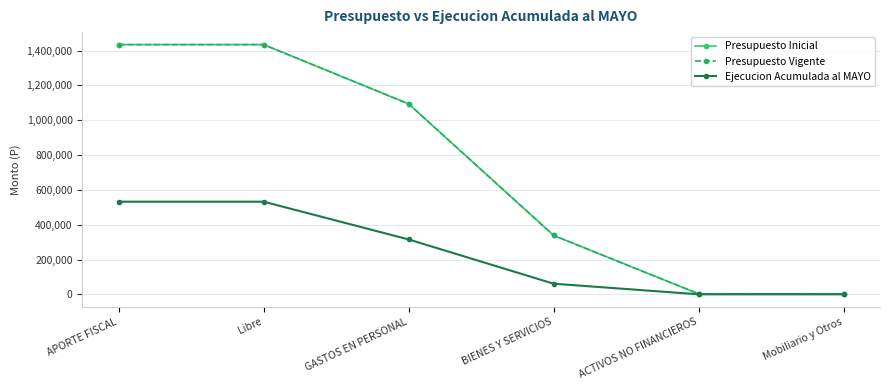

True or false: Ejecucion Acumulada al MAYO has more than 1 interior local peaks.

False